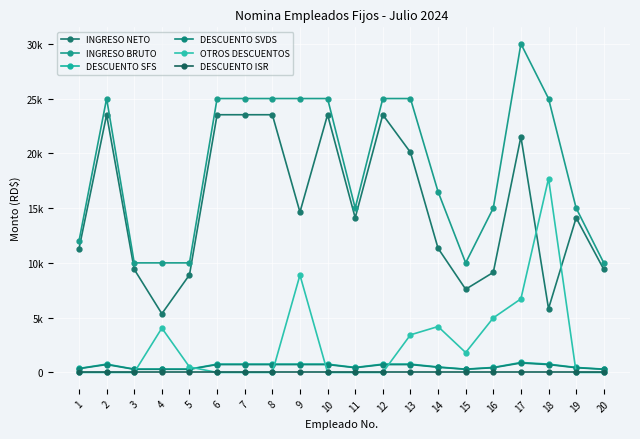

At which category does OTROS DESCUENTOS reach its first local peak?

4